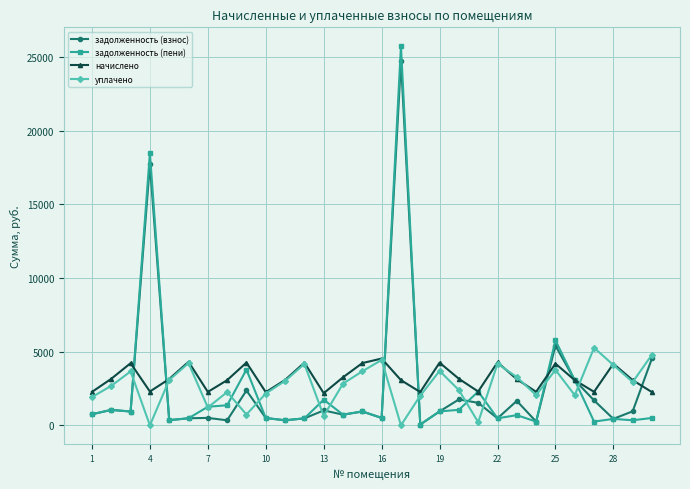

How many series are shown in this chart?

4